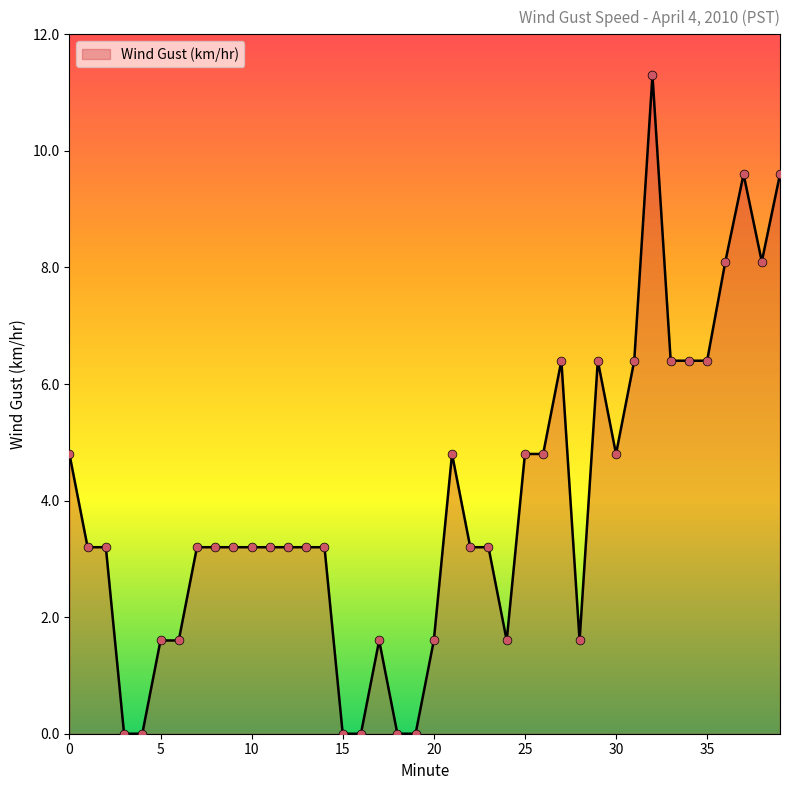

What is the greatest value displayed?

11.3